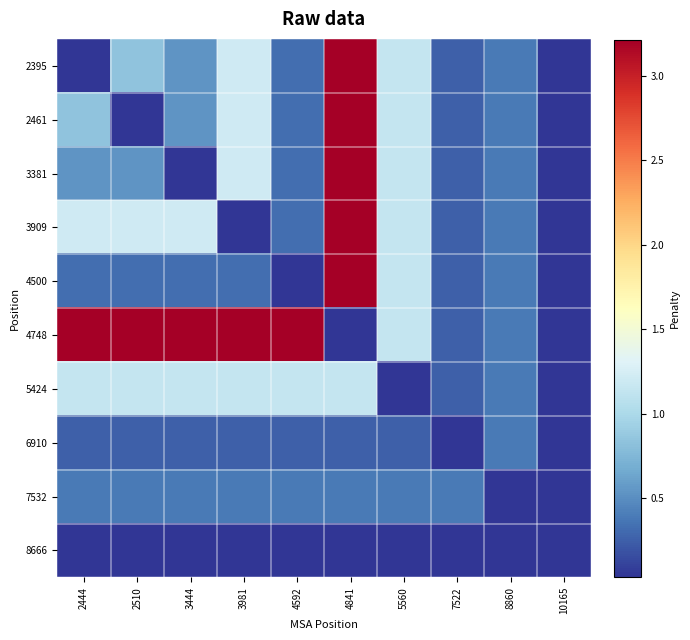

Reading left to right, what are all the values shown in this chart?

2395: 2444=0.0	2510=0.8	3444=0.5	3981=1.2	4592=0.3	4841=3.2	5560=1.1	7522=0.2	8860=0.4	10165=0.0
2461: 2444=0.8	2510=0.0	3444=0.5	3981=1.2	4592=0.3	4841=3.2	5560=1.1	7522=0.2	8860=0.4	10165=0.0
3381: 2444=0.5	2510=0.5	3444=0.0	3981=1.2	4592=0.3	4841=3.2	5560=1.1	7522=0.2	8860=0.4	10165=0.0
3909: 2444=1.2	2510=1.2	3444=1.2	3981=0.0	4592=0.3	4841=3.2	5560=1.1	7522=0.2	8860=0.4	10165=0.0
4500: 2444=0.3	2510=0.3	3444=0.3	3981=0.3	4592=0.0	4841=3.2	5560=1.1	7522=0.2	8860=0.4	10165=0.0
4748: 2444=3.2	2510=3.2	3444=3.2	3981=3.2	4592=3.2	4841=0.0	5560=1.1	7522=0.2	8860=0.4	10165=0.0
5424: 2444=1.1	2510=1.1	3444=1.1	3981=1.1	4592=1.1	4841=1.1	5560=0.0	7522=0.2	8860=0.4	10165=0.0
6910: 2444=0.2	2510=0.2	3444=0.2	3981=0.2	4592=0.2	4841=0.2	5560=0.2	7522=0.0	8860=0.4	10165=0.0
7532: 2444=0.4	2510=0.4	3444=0.4	3981=0.4	4592=0.4	4841=0.4	5560=0.4	7522=0.4	8860=0.0	10165=0.0
8666: 2444=0.0	2510=0.0	3444=0.0	3981=0.0	4592=0.0	4841=0.0	5560=0.0	7522=0.0	8860=0.0	10165=0.0